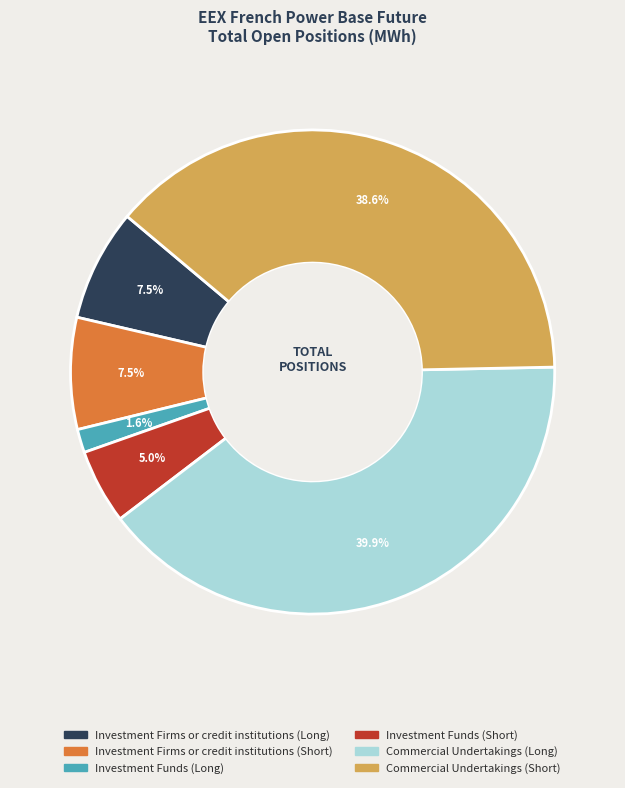

To the nearest percent, what portion does Investment Funds (Long) represent?

2%